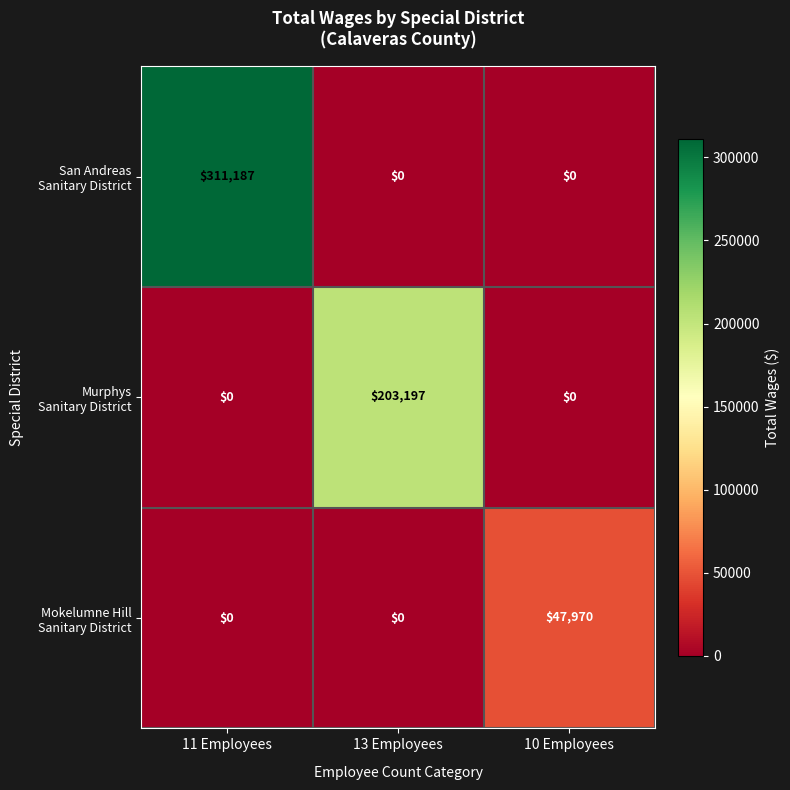

What is the greatest value displayed?

311187